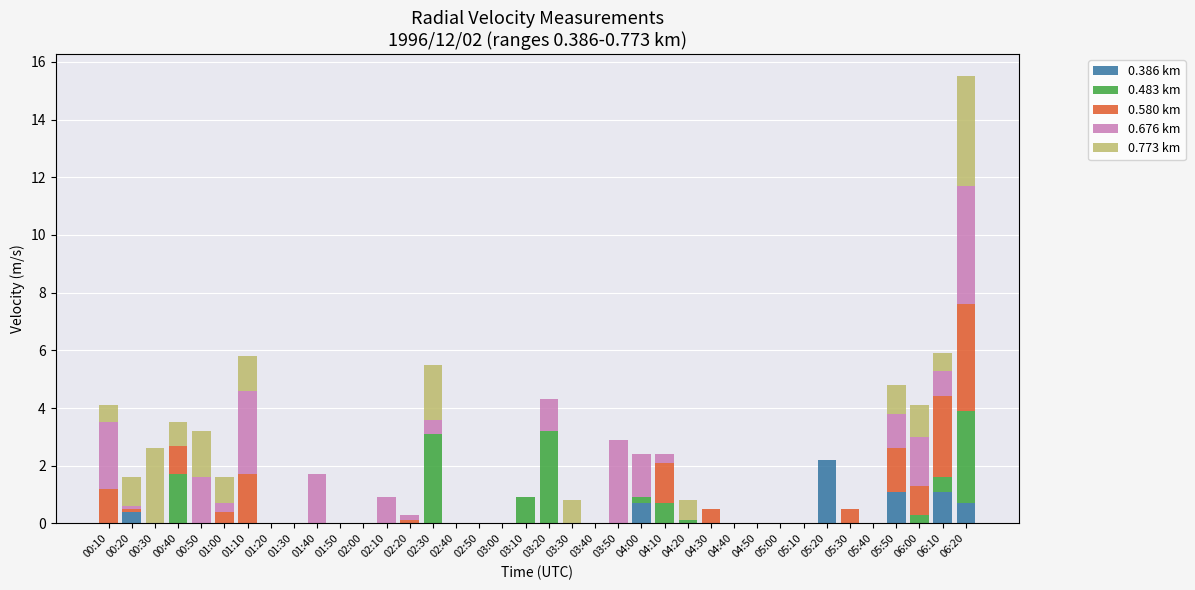

What is the highest value of the 0.386 km series?

2.2